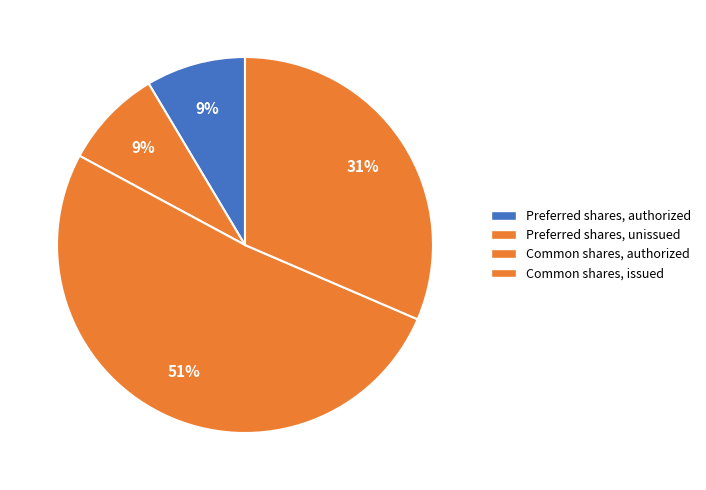

Does Common shares, authorized represent more than half of the total?

Yes